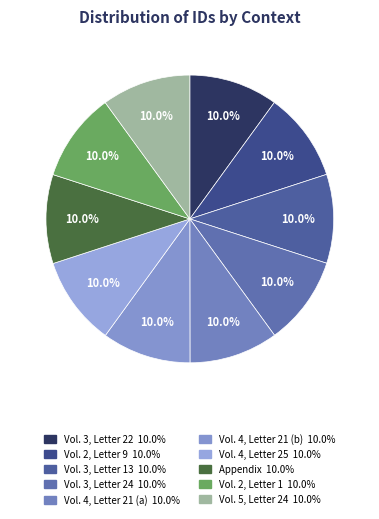

True or false: Vol. 3, Letter 24 accounts for 1% of the total.

False